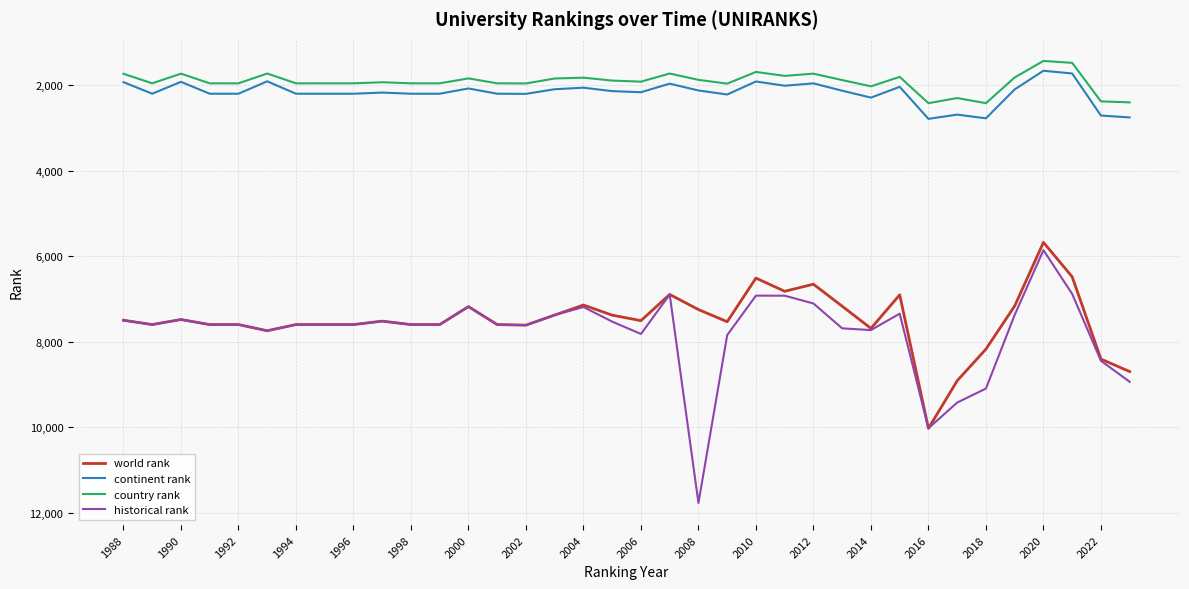

Which series has the largest range (max minus min)?

historical rank